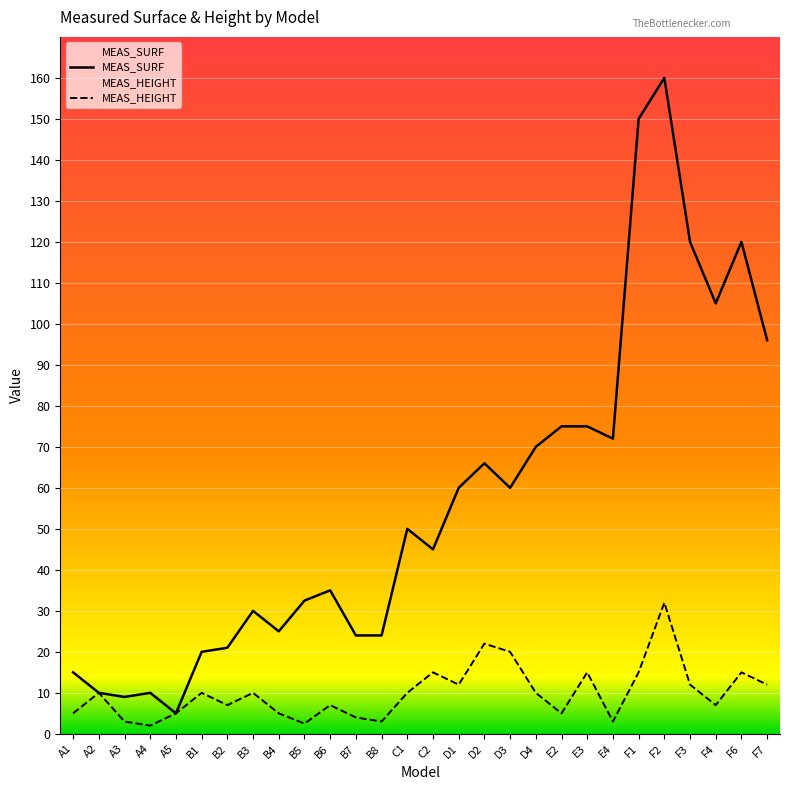

The value of MEAS_SURF at B3 is 30.0. True or false?

True